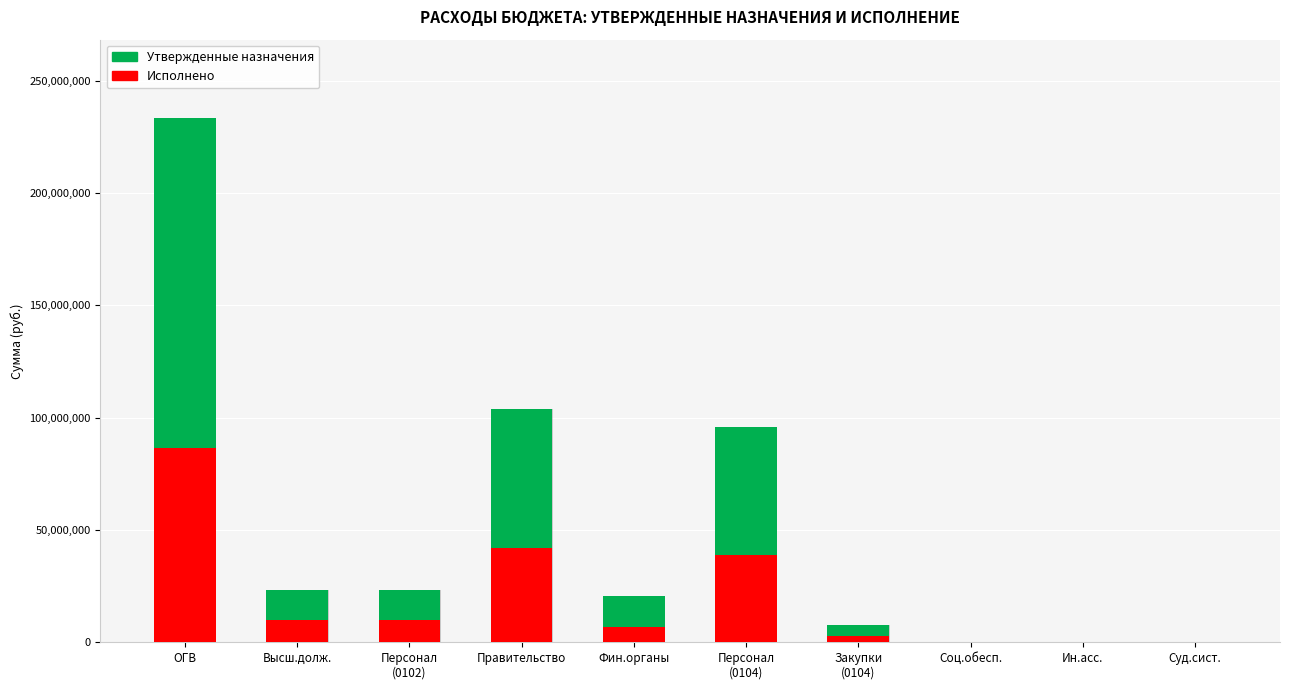

Read the Утвержденные назначения value at ОГВ.

146996462.0